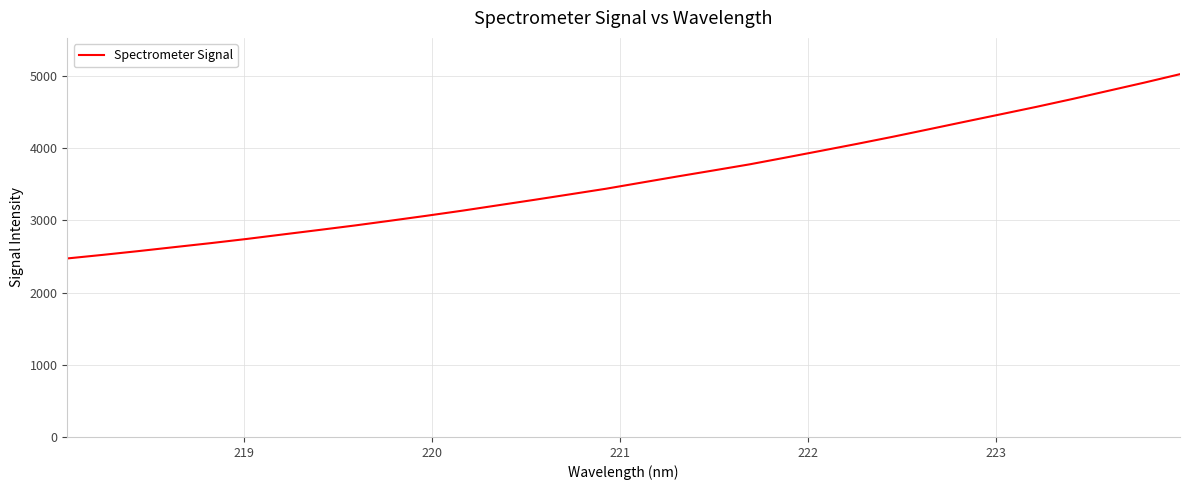

What is the minimum value shown in the chart?

2473.9